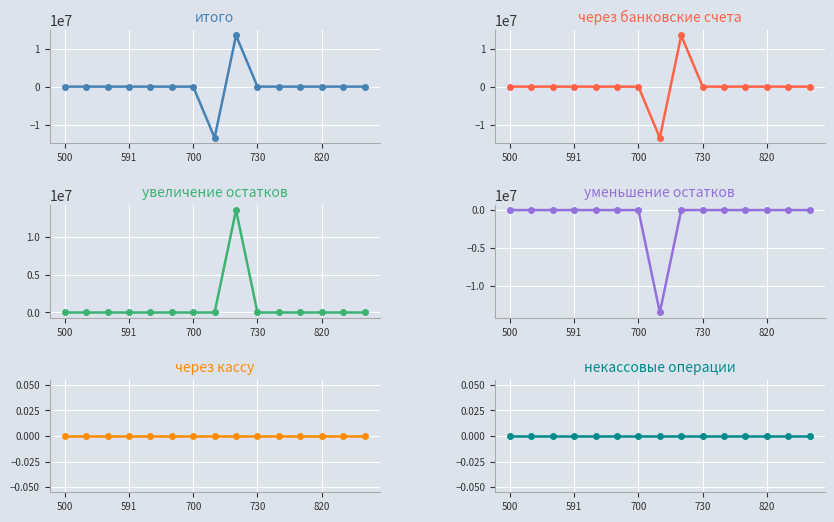

Is it true that через банковские счета equals 12678766.0 at 700?

False